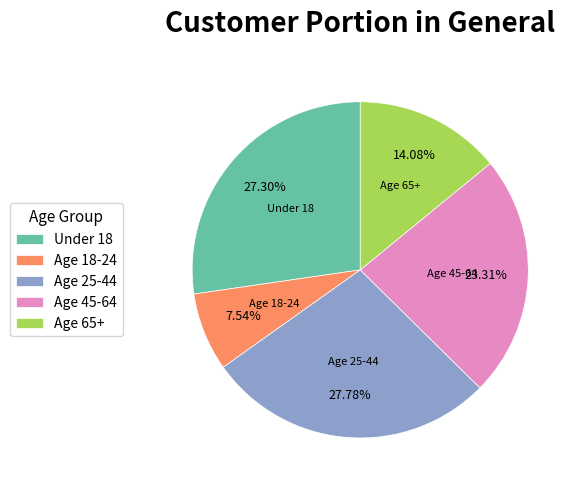

To the nearest percent, what percentage of the pie is Age 18-24?

8%